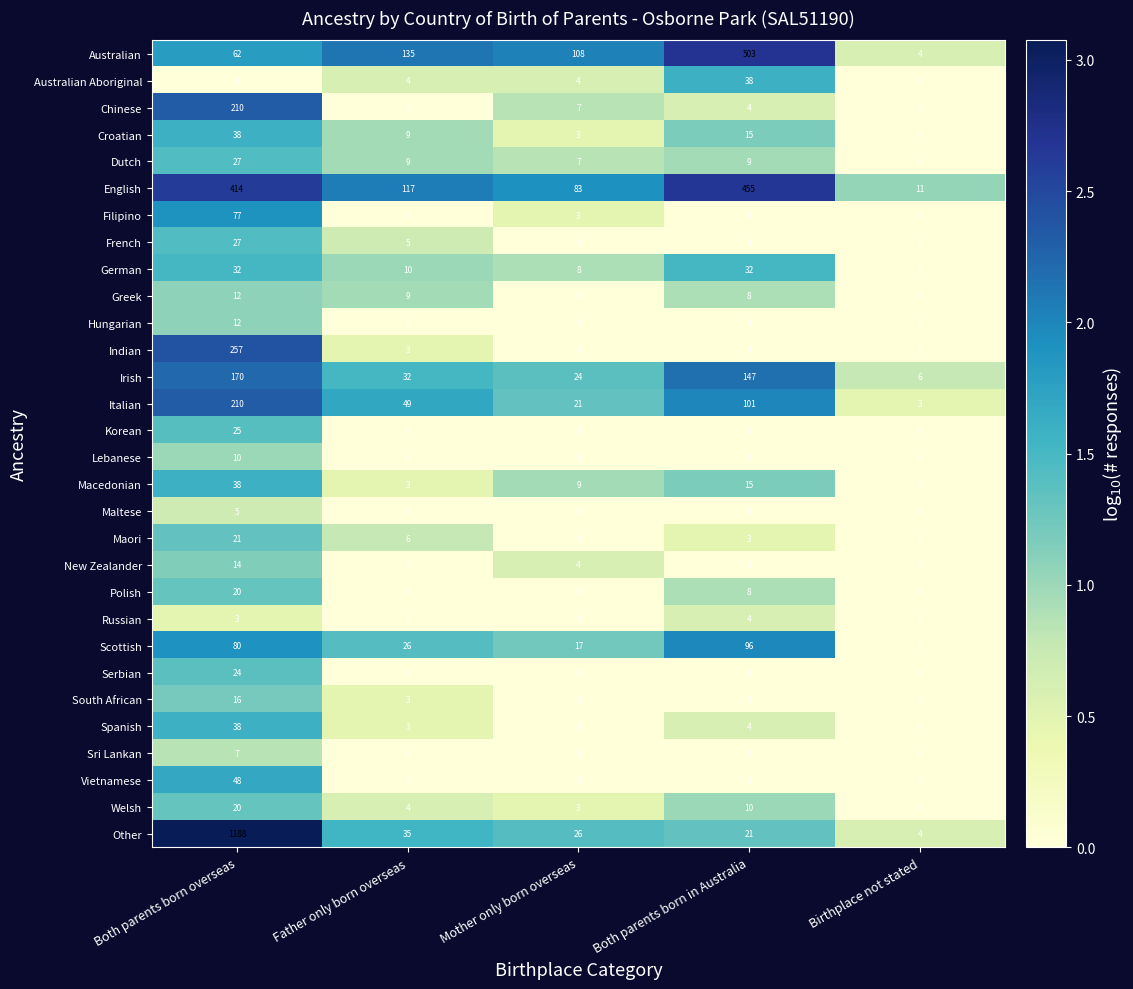

Is the value of New Zealander at Birthplace not stated greater than the value of Australian at Both parents born overseas?

No